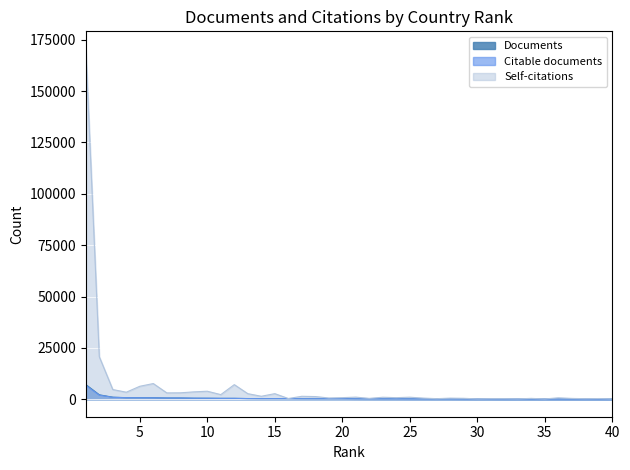

At which category is the sum across all series the highest?

1